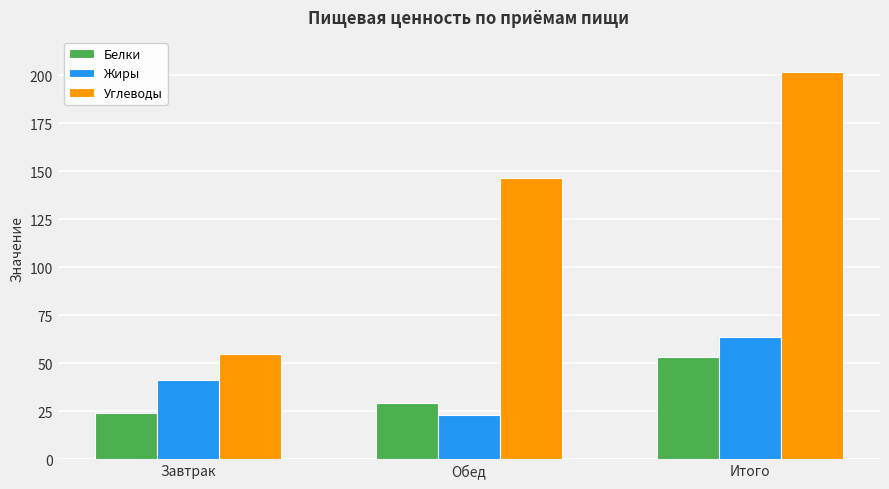

Which series changed the most between Завтрак and Обед?

Углеводы